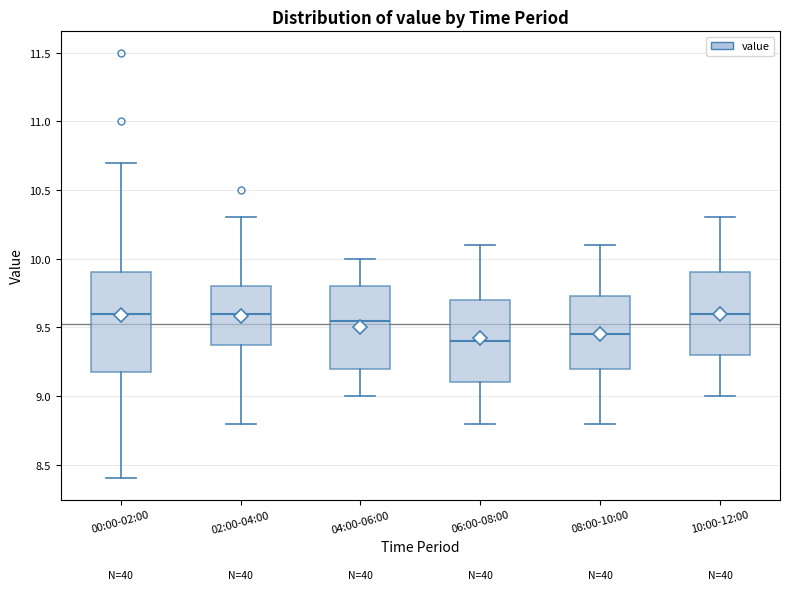

Reading left to right, read every box against the y-axis: the position of its median line, the range the box covers, and the ends of its whiskers. The values are not printed on the chart, so give them approximately, as read against the axis.

00:00-02:00: median 9.60, box 9.20 to 9.90, whiskers 8.40 to 10.70
02:00-04:00: median 9.60, box 9.40 to 9.80, whiskers 8.80 to 10.30
04:00-06:00: median 9.55, box 9.20 to 9.80, whiskers 9.00 to 10.00
06:00-08:00: median 9.40, box 9.10 to 9.70, whiskers 8.80 to 10.10
08:00-10:00: median 9.45, box 9.20 to 9.75, whiskers 8.80 to 10.10
10:00-12:00: median 9.60, box 9.30 to 9.90, whiskers 9.00 to 10.30